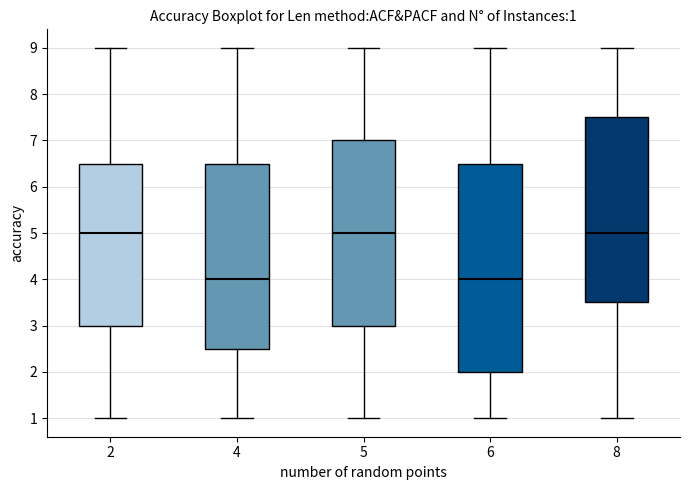

Which box is the tallest, from its lower edge to its upper edge?

6